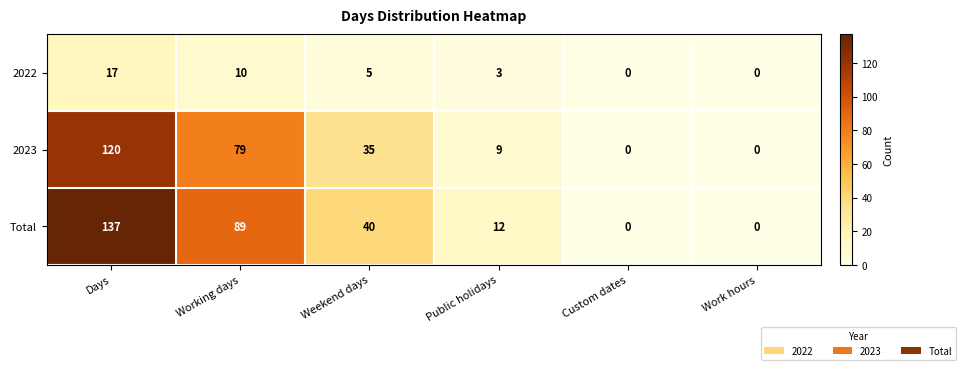

Count the number of categories in the chart.

6